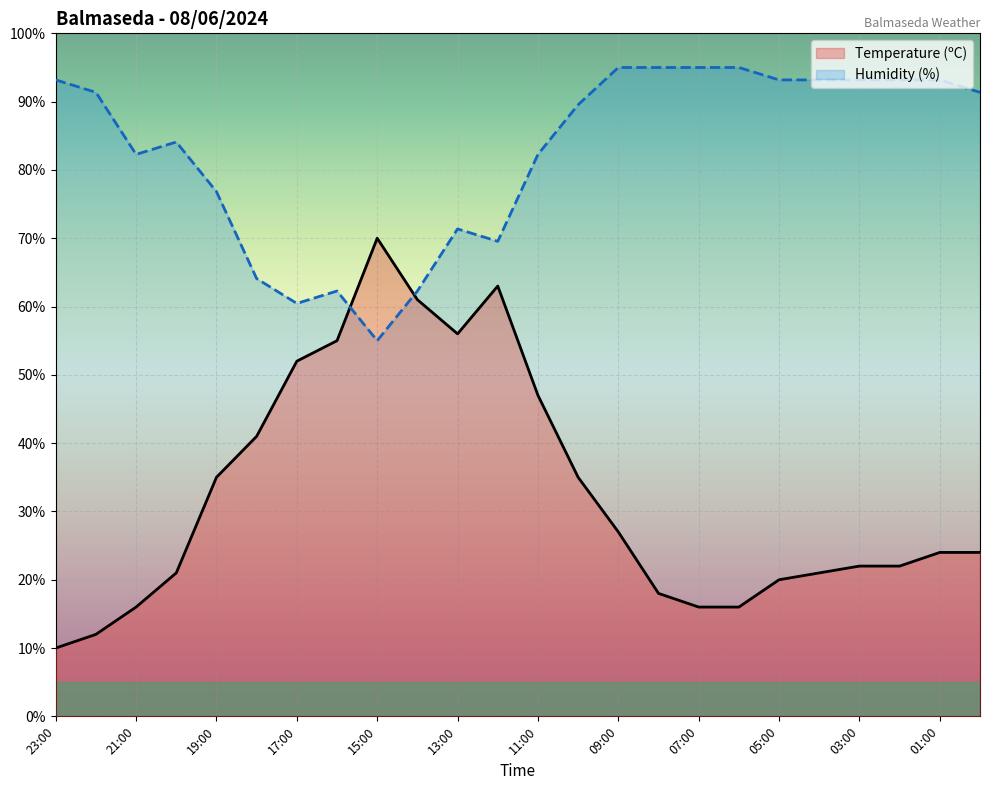

True or false: Temperature (ºC) and Humidity (%) cross at least once.

True